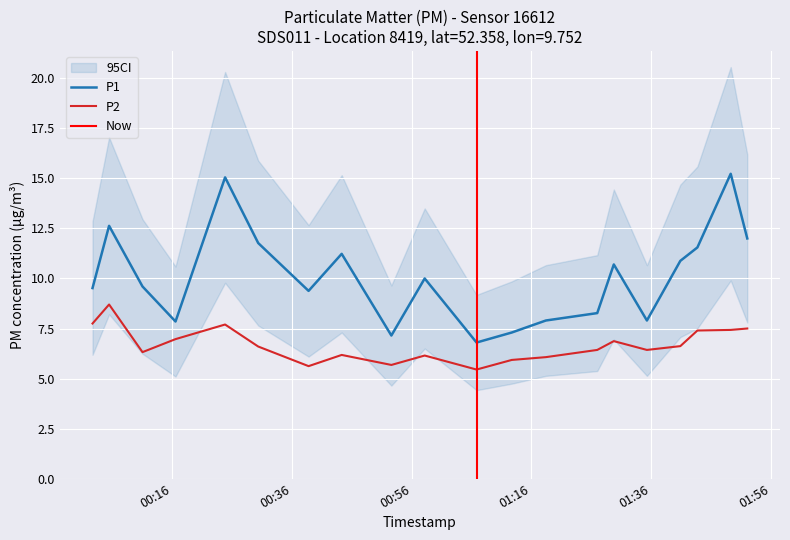

Reading right to left, transcribe all the data shown in this chart.

P1: 2023-08-31T00:05:27=12.6	2023-08-31T00:11:02=9.6	2023-08-31T00:24:50=15.1	2023-08-31T00:38:47=9.4	2023-08-31T00:52:37=7.2	2023-08-31T01:06:51=6.8	2023-08-31T01:18:26=7.9	2023-08-31T01:29:47=10.7	2023-08-31T01:35:19=7.9	2023-08-31T01:43:45=11.6	2023-08-31T01:49:19=15.2	2023-08-31T01:52:05=12.0	2023-08-31T01:40:54=10.9	2023-08-31T01:27:01=8.3	2023-08-31T01:12:44=7.3	2023-08-31T00:58:11=10.0	2023-08-31T00:44:19=11.2	2023-08-31T00:30:22=11.8	2023-08-31T00:16:33=7.8	2023-08-31T00:02:41=9.5
P2: 2023-08-31T00:05:27=8.7	2023-08-31T00:11:02=6.3	2023-08-31T00:24:50=7.7	2023-08-31T00:38:47=5.6	2023-08-31T00:52:37=5.7	2023-08-31T01:06:51=5.5	2023-08-31T01:18:26=6.1	2023-08-31T01:29:47=6.9	2023-08-31T01:35:19=6.4	2023-08-31T01:43:45=7.4	2023-08-31T01:49:19=7.4	2023-08-31T01:52:05=7.5	2023-08-31T01:40:54=6.6	2023-08-31T01:27:01=6.4	2023-08-31T01:12:44=5.9	2023-08-31T00:58:11=6.2	2023-08-31T00:44:19=6.2	2023-08-31T00:30:22=6.6	2023-08-31T00:16:33=7.0	2023-08-31T00:02:41=7.8